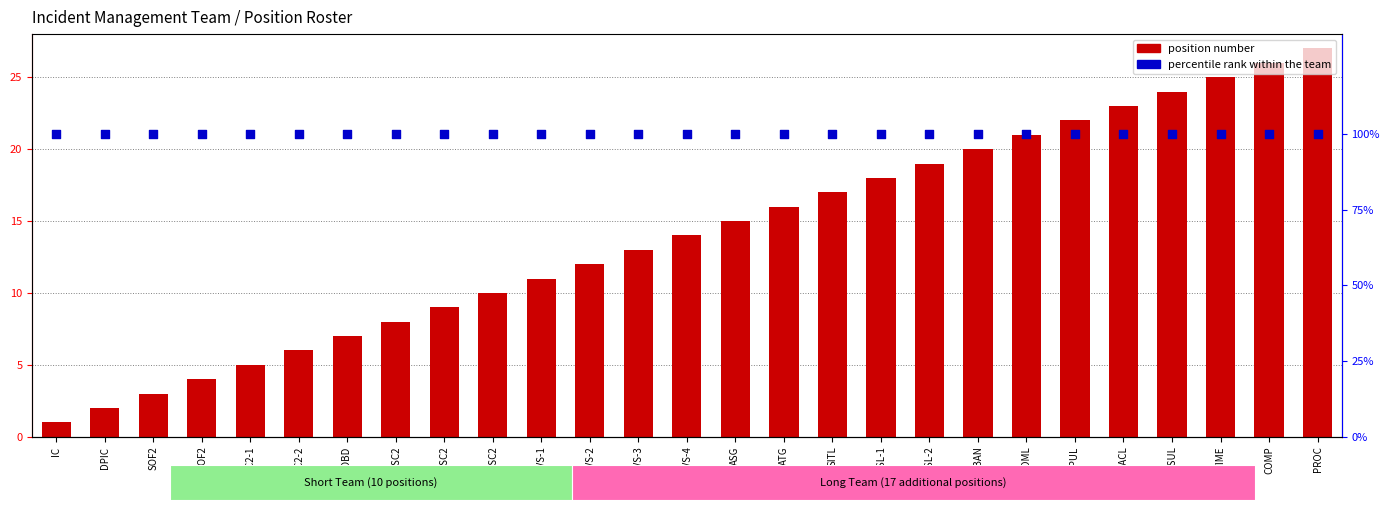

Which series contains the lowest Y value?

position number